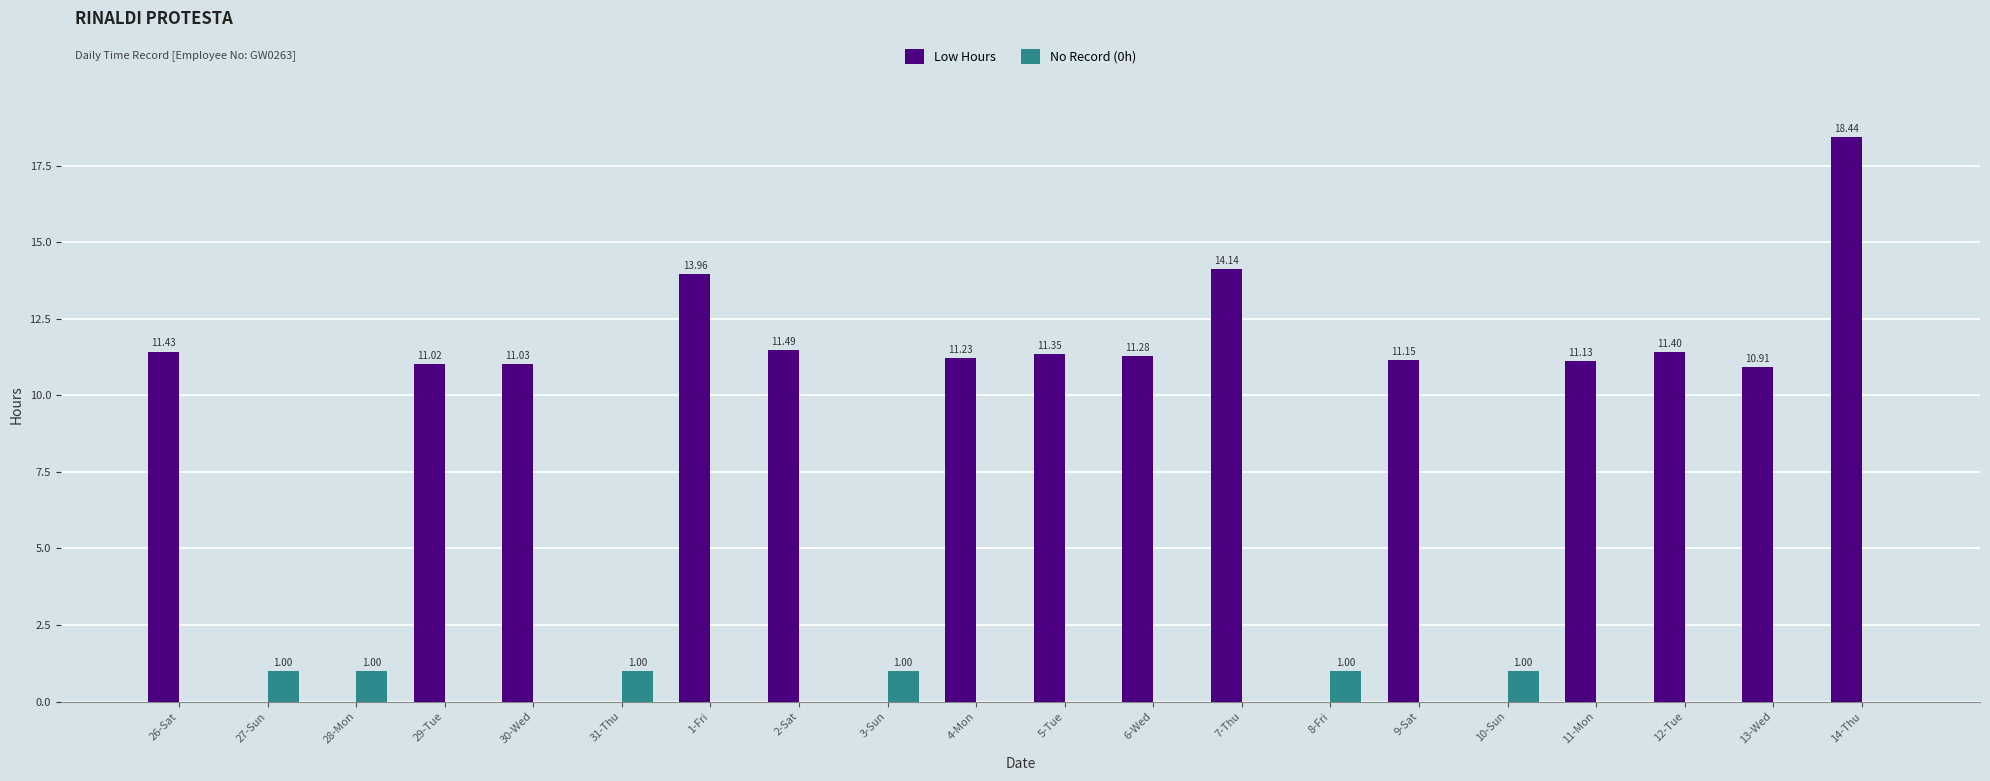

Count the number of categories in the chart.

20